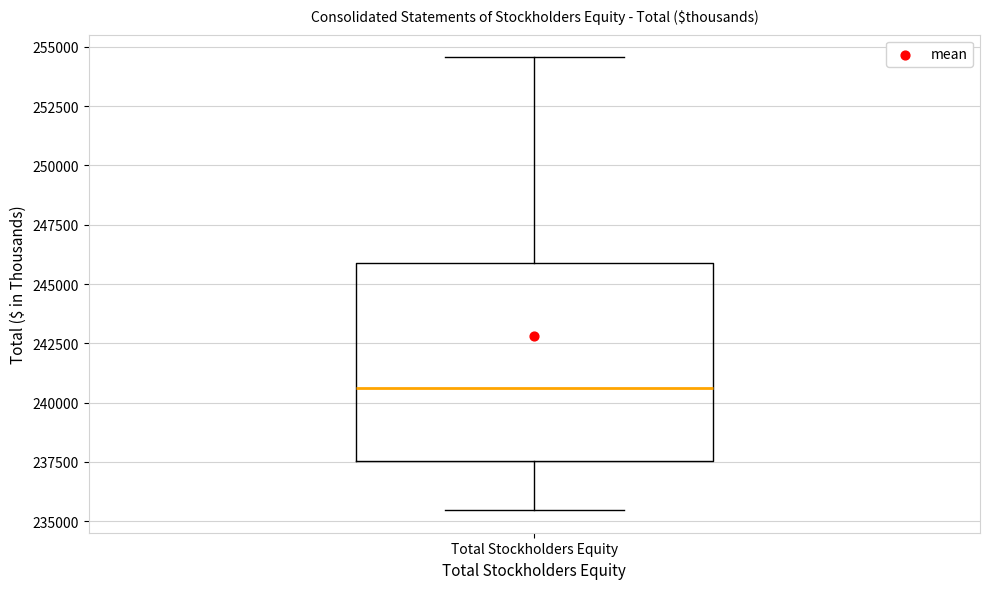

Where is the upper edge of the box for Total Stockholders Equity on the y-axis? The values are not printed on the chart, so give them approximately, as read against the axis.

246000